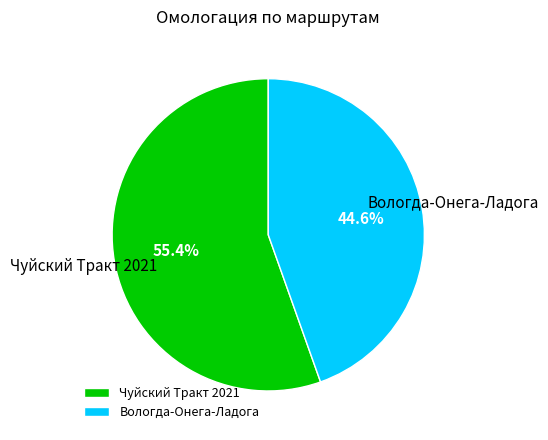

Which category has the smallest portion of the pie?

Вологда-Онега-Ладога